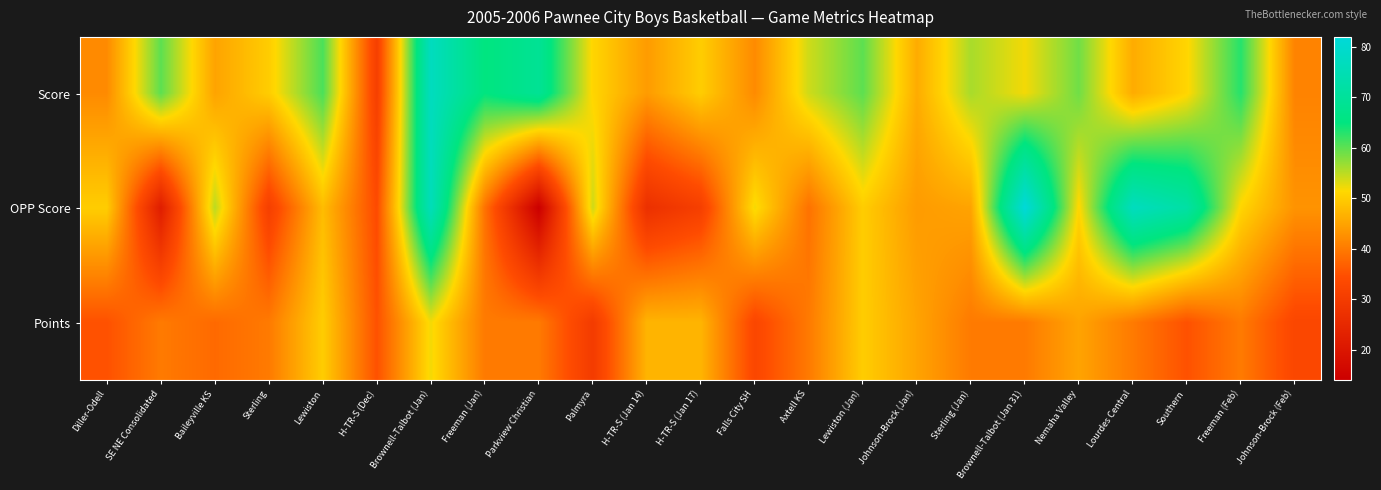

Rank the series by their average value, from lowest to highest.

Points, OPP Score, Score